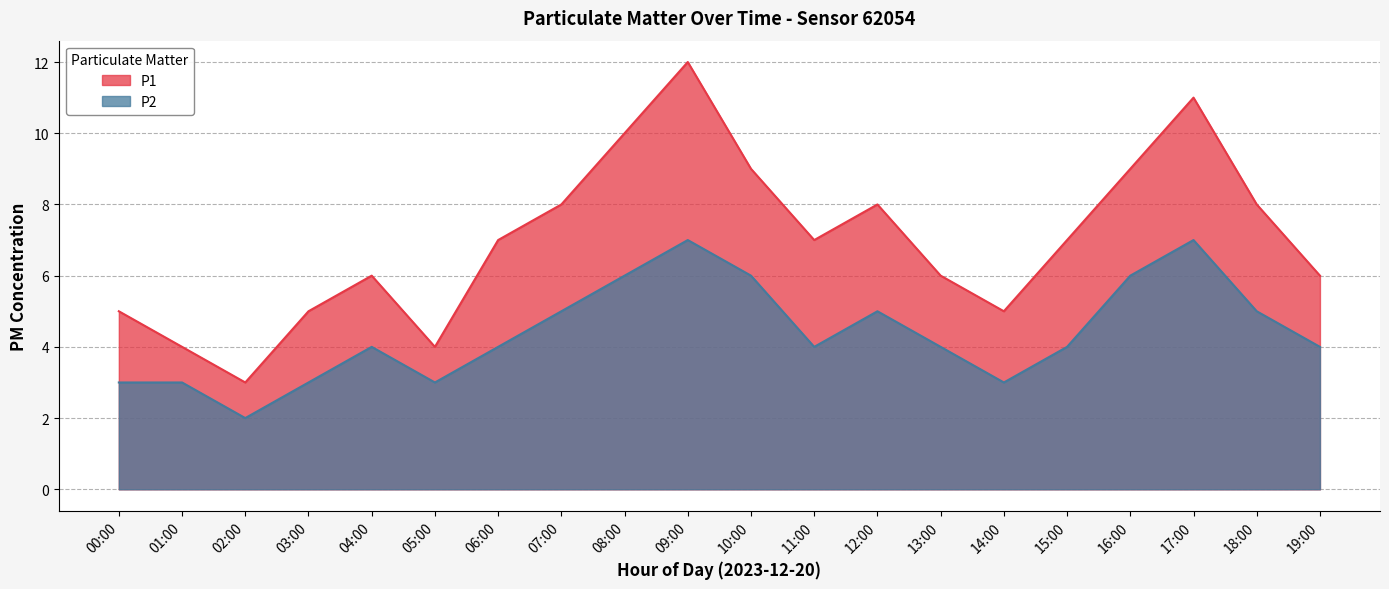

How many lines are shown in the chart?

2